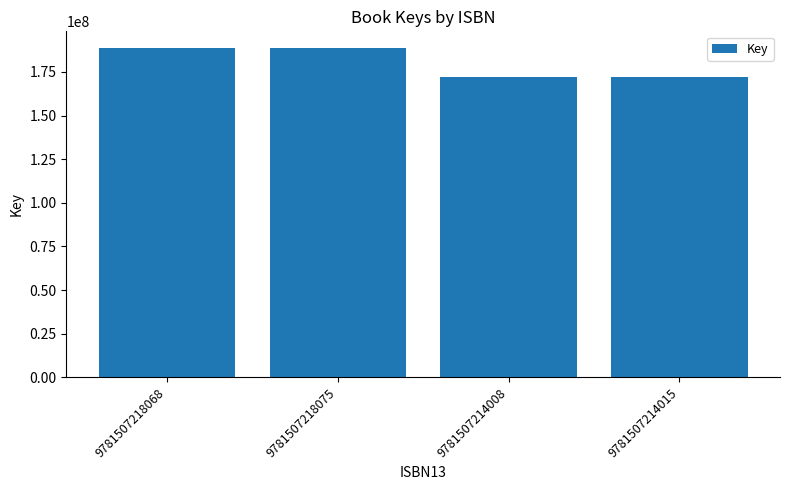

What position from the right is 9781507214015?

1